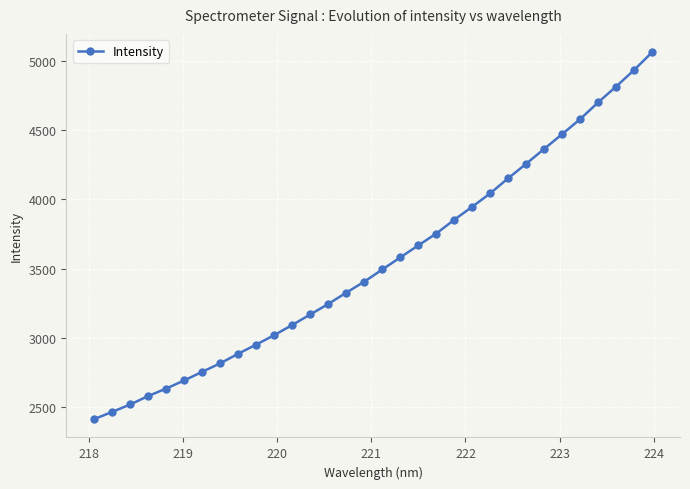

What is the sum of all values?

113628.7